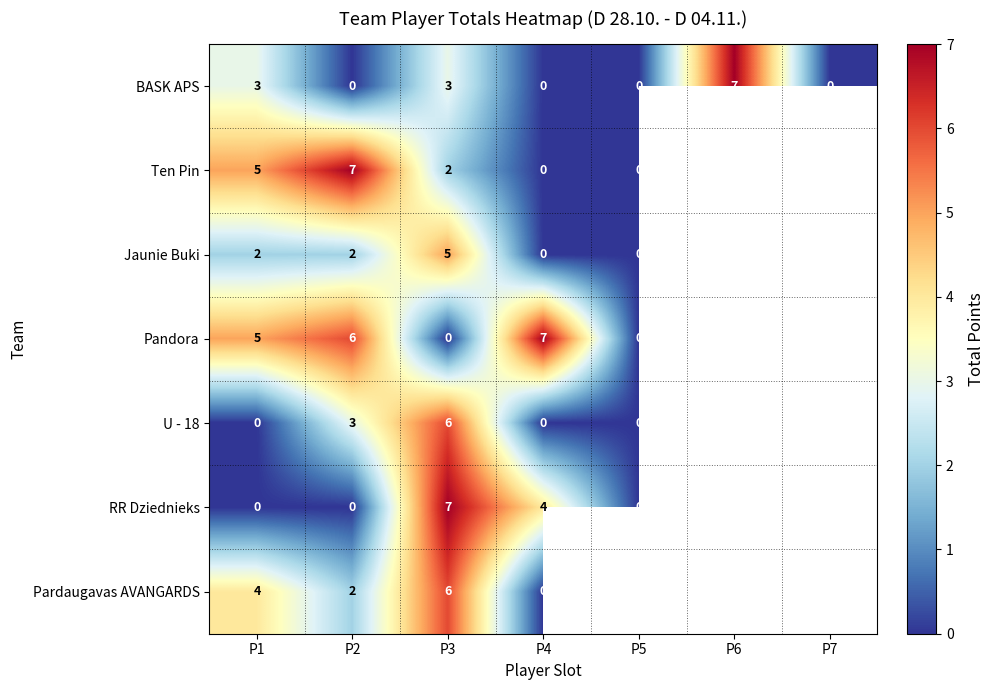

What is the spread (max minus min) of values at P1?

5